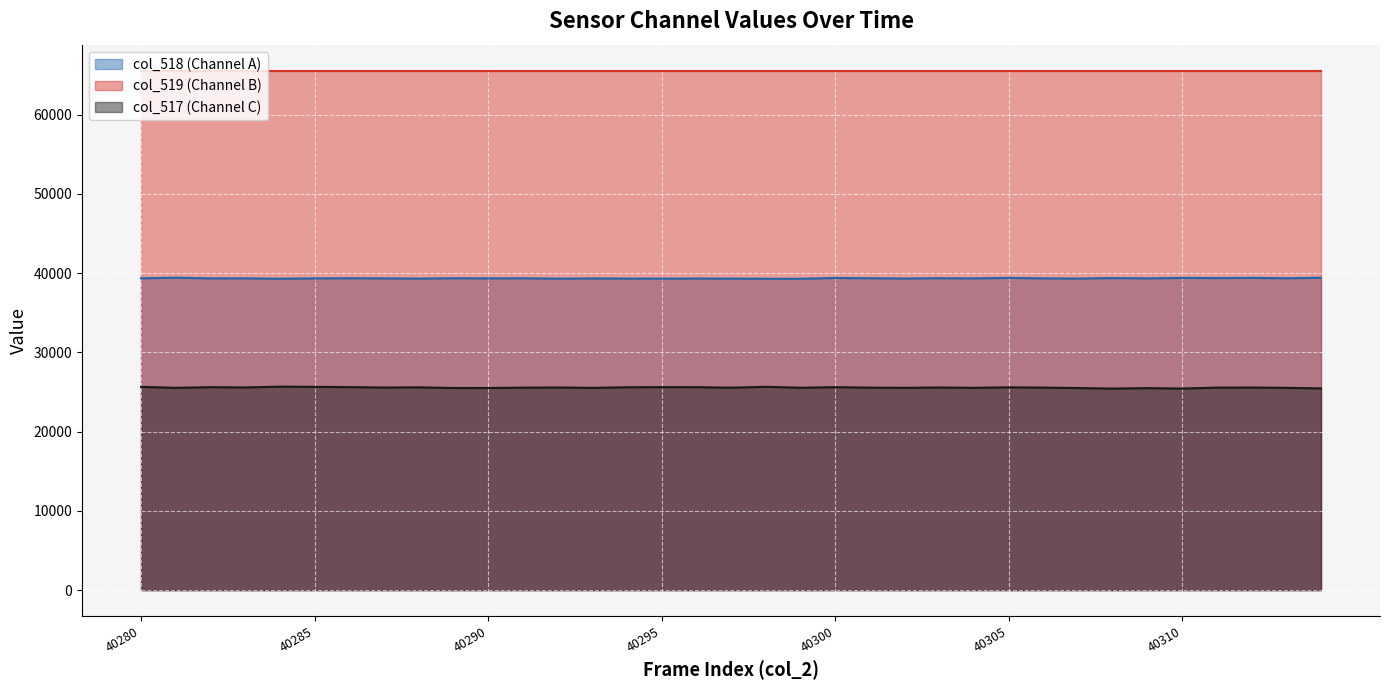

At which category does col_517 reach its first local peak?

40282